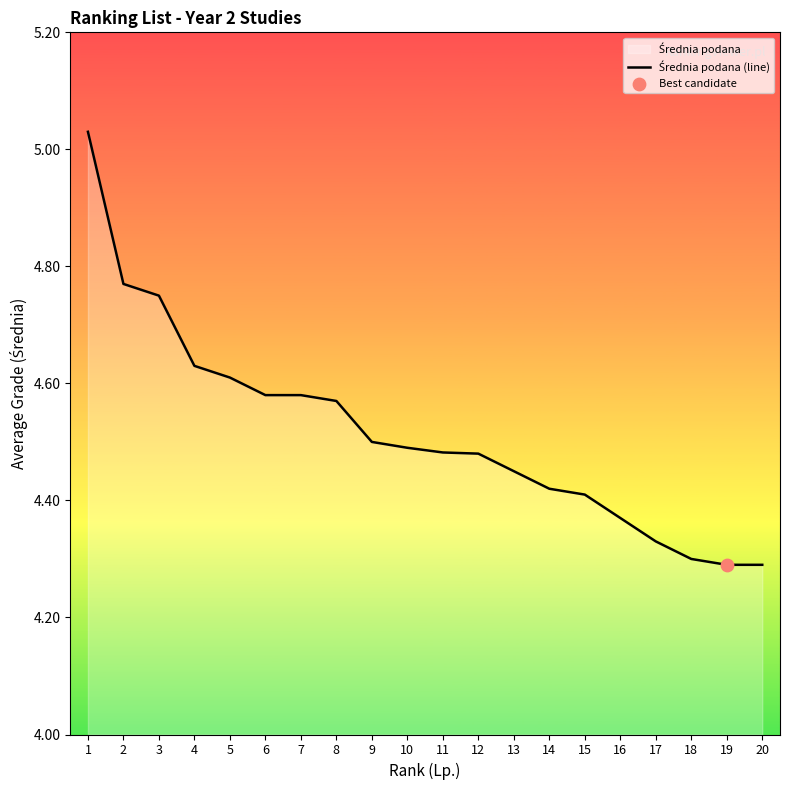

Between 20 and 1, which is larger?

1